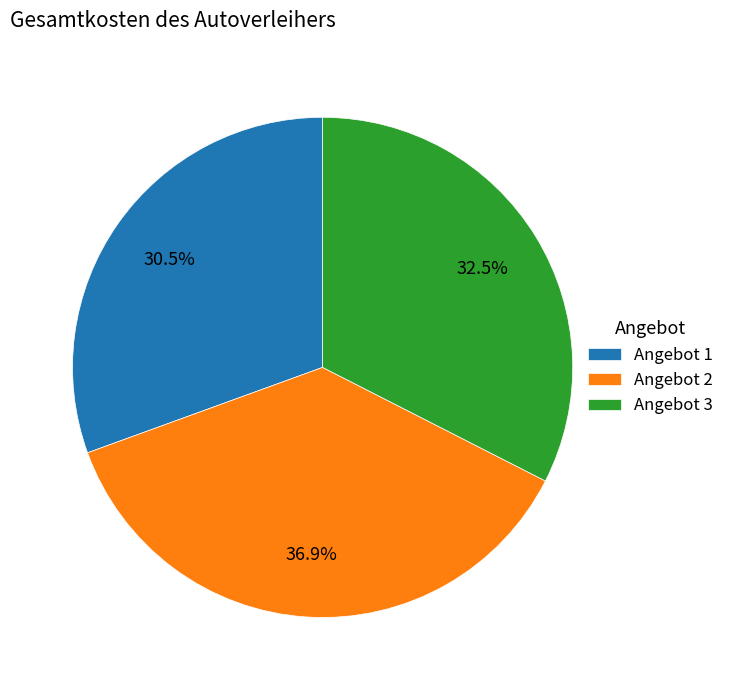

Combined, what portion of the pie is Angebot 3 and Angebot 2?

69.5%